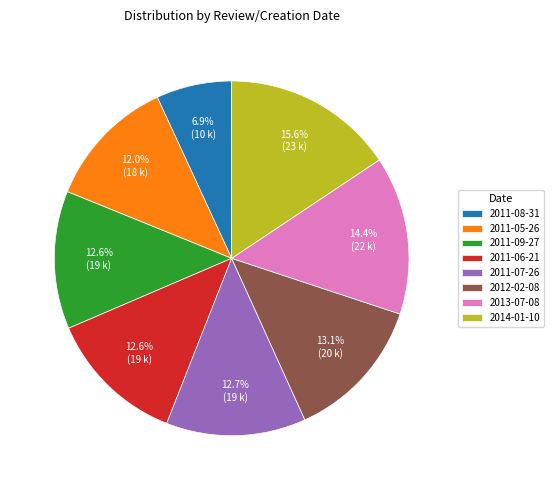

To the nearest percent, what portion does 2011-09-27 represent?

13%